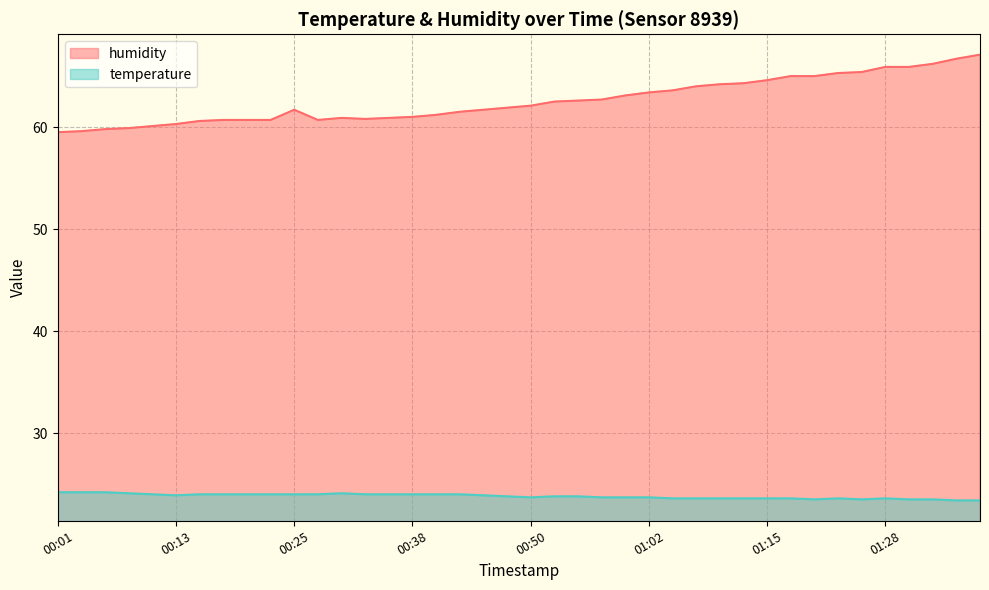

Reading left to right, extract all data points from this chart.

humidity: 00:01=59.5	00:03=59.6	00:06=59.8	00:08=59.9	00:11=60.1	00:13=60.3	00:16=60.6	00:18=60.7	00:20=60.7	00:23=60.7	00:25=61.7	00:28=60.7	00:30=60.9	00:33=60.8	00:35=60.9	00:38=61.0	00:40=61.2	00:43=61.5	00:45=61.7	00:47=61.9	00:50=62.1	00:52=62.5	00:55=62.6	00:57=62.7	01:00=63.1	01:02=63.4	01:05=63.6	01:07=64.0	01:10=64.2	01:12=64.3	01:15=64.6	01:17=65.0	01:20=65.0	01:23=65.3	01:25=65.4	01:28=65.9	01:30=65.9	01:33=66.2	01:36=66.7	01:38=67.1
temperature: 00:01=24.2	00:03=24.2	00:06=24.2	00:08=24.1	00:11=24.0	00:13=23.9	00:16=24.0	00:18=24.0	00:20=24.0	00:23=24.0	00:25=24.0	00:28=24.0	00:30=24.1	00:33=24.0	00:35=24.0	00:38=24.0	00:40=24.0	00:43=24.0	00:45=23.9	00:47=23.8	00:50=23.7	00:52=23.8	00:55=23.8	00:57=23.7	01:00=23.7	01:02=23.7	01:05=23.6	01:07=23.6	01:10=23.6	01:12=23.6	01:15=23.6	01:17=23.6	01:20=23.5	01:23=23.6	01:25=23.5	01:28=23.6	01:30=23.5	01:33=23.5	01:36=23.4	01:38=23.4